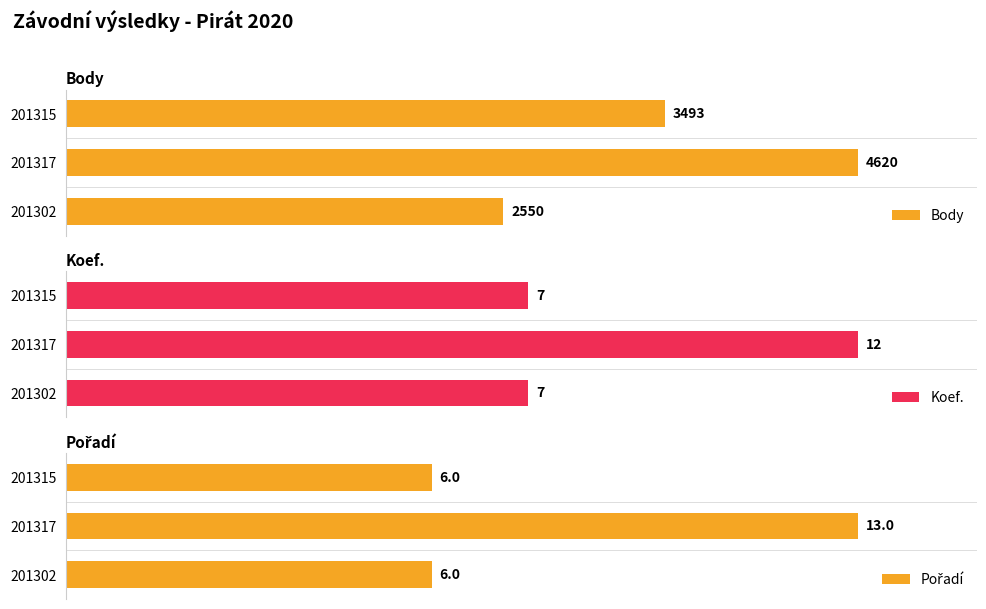

Is the value of Koef. at 201317 greater than the value of Body at 201315?

No